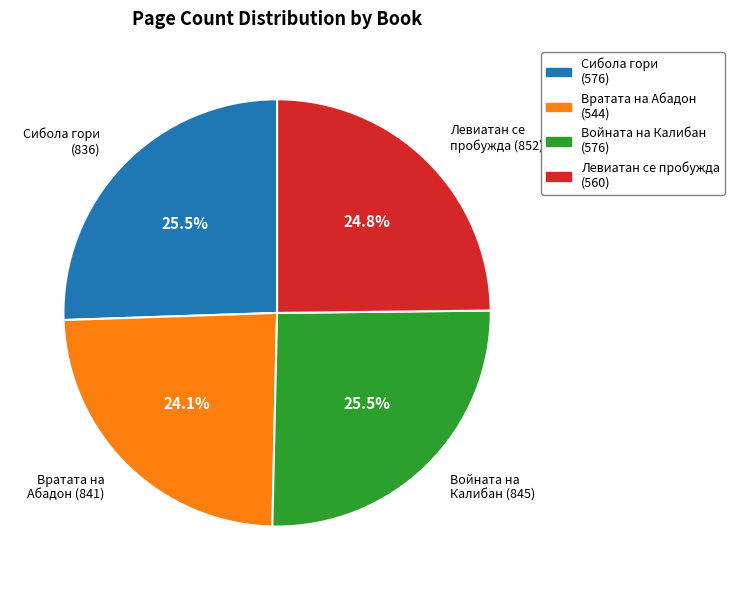

Is there any slice that represents more than half of the pie?

No